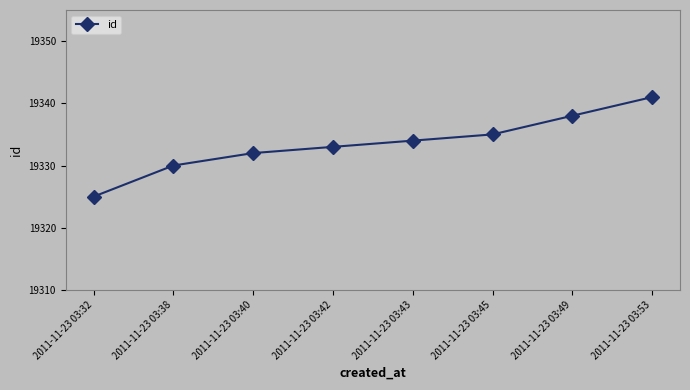

Reading left to right, extract all data points from this chart.

2011-11-23 03:32=19325	2011-11-23 03:38=19330	2011-11-23 03:40=19332	2011-11-23 03:42=19333	2011-11-23 03:43=19334	2011-11-23 03:45=19335	2011-11-23 03:49=19338	2011-11-23 03:53=19341